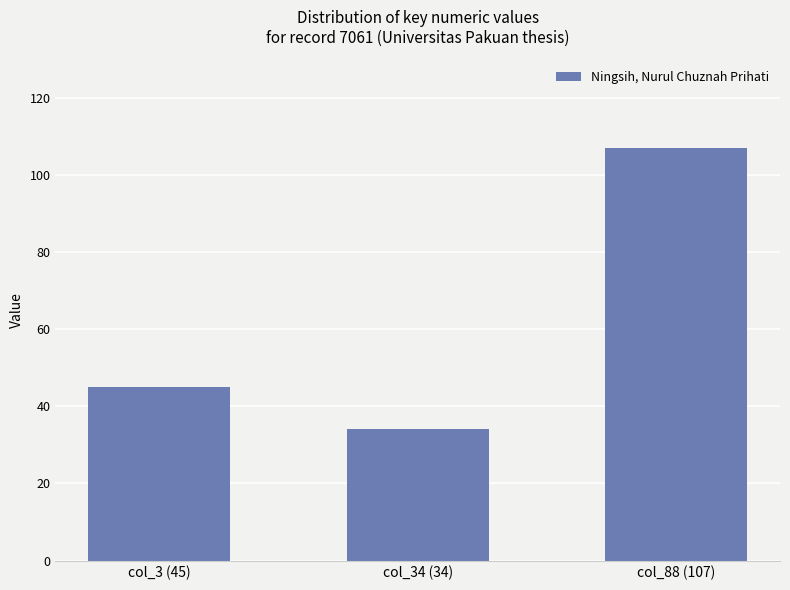

Approximately how many times larger is the value at col_88 (107) compared to col_34 (34)?

3.1